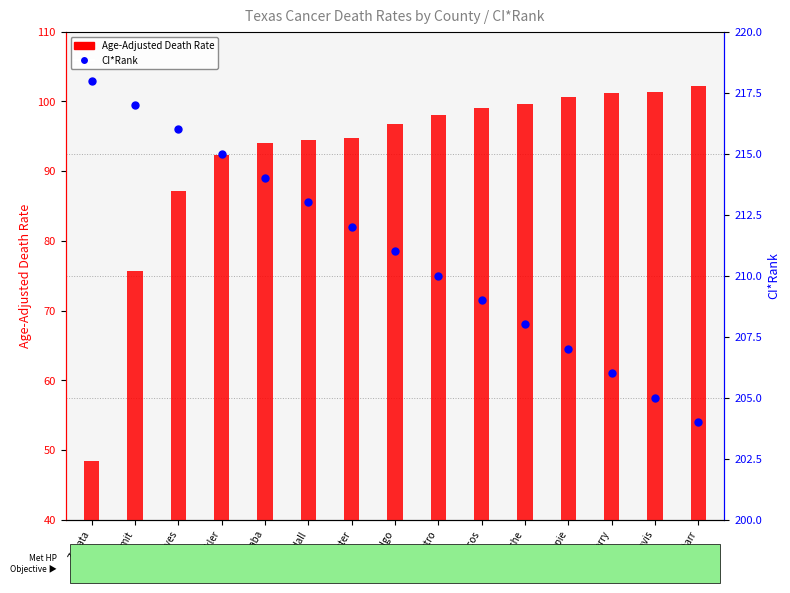

What are all the series names shown in the legend?

Age-Adjusted Death Rate, CI*Rank